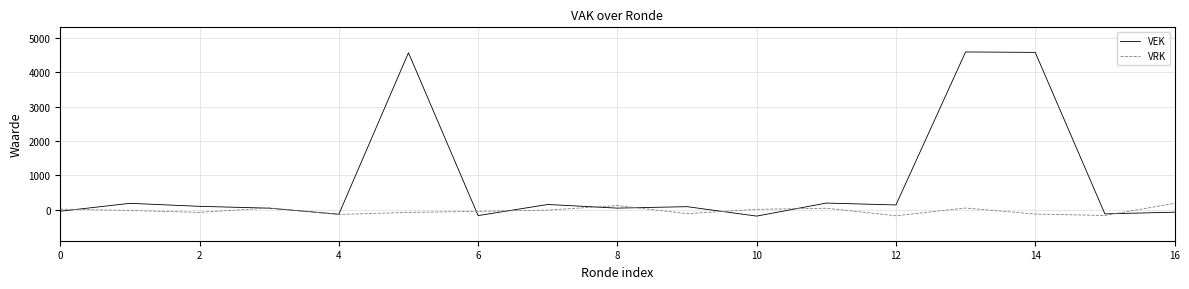

How many lines are shown in the chart?

2